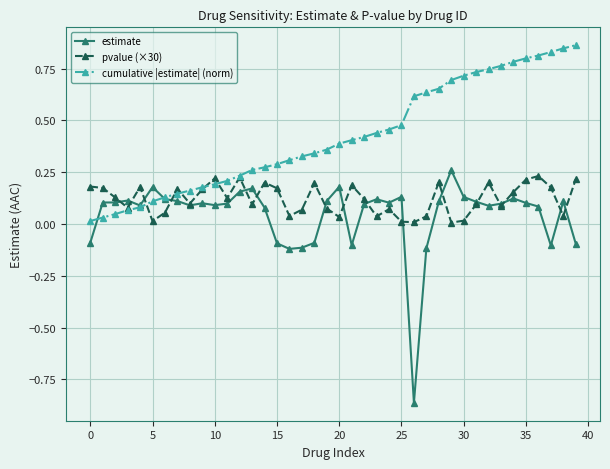

At how many categories does at least one series exceed 0?

40